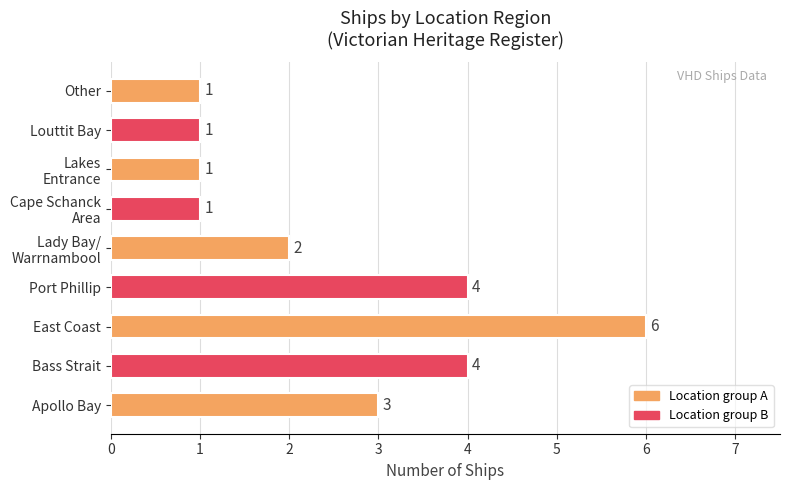

Are the bars grouped side by side (vs. stacked)?

No